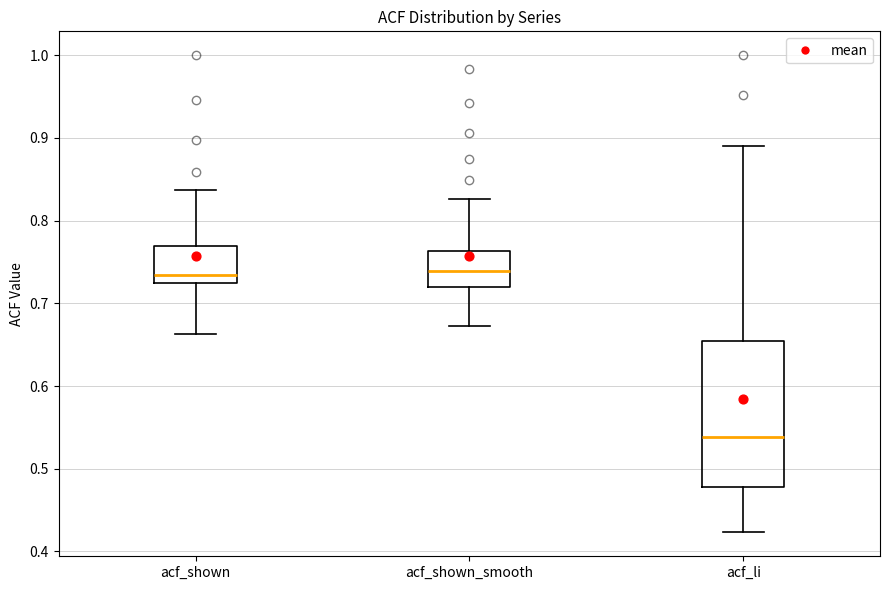

Where does the lower whisker of the box for acf_shown end on the y-axis? The values are not printed on the chart, so give them approximately, as read against the axis.

0.66